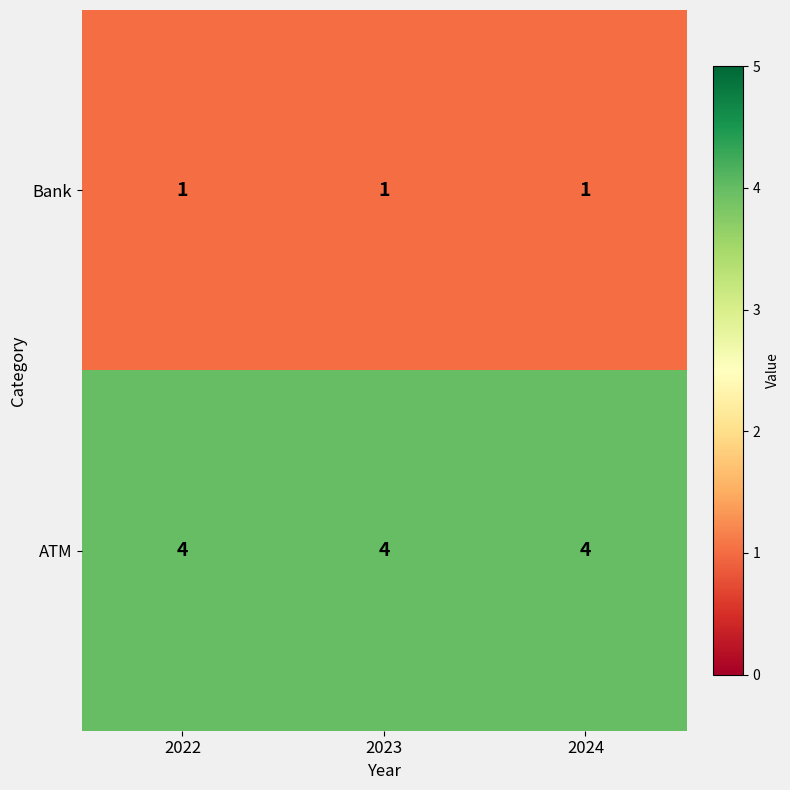

Is it true that ATM equals 4 at 2022?

True